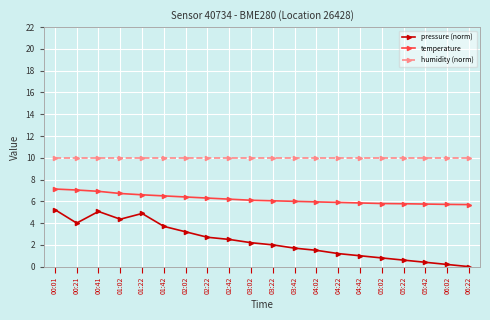

What is the spread (max minus min) of values at 04:02?

8.5